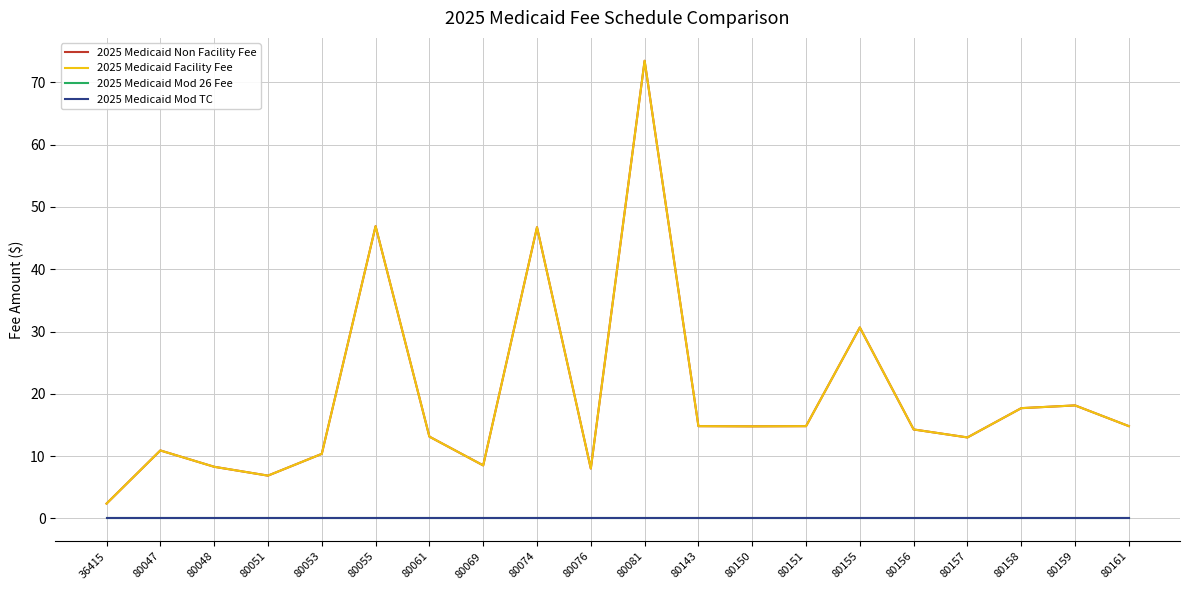

True or false: 2025 Medicaid Non Facility Fee has a value of 18.1 at 80159.

True